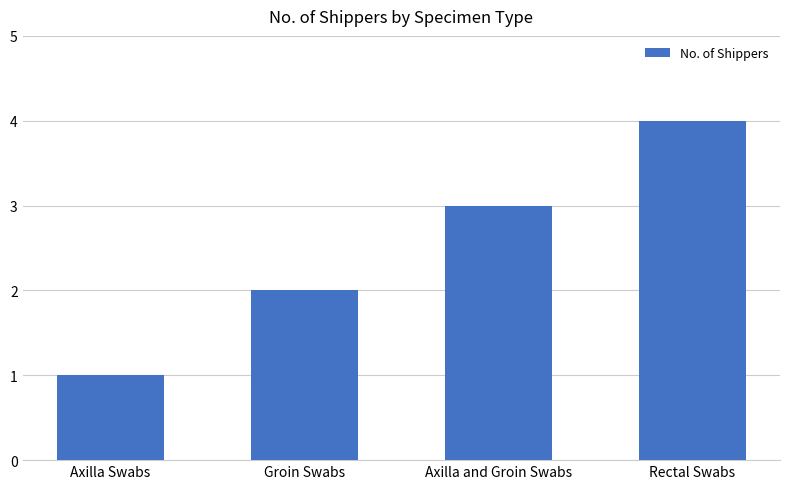

What position from the left is Axilla and Groin Swabs?

3